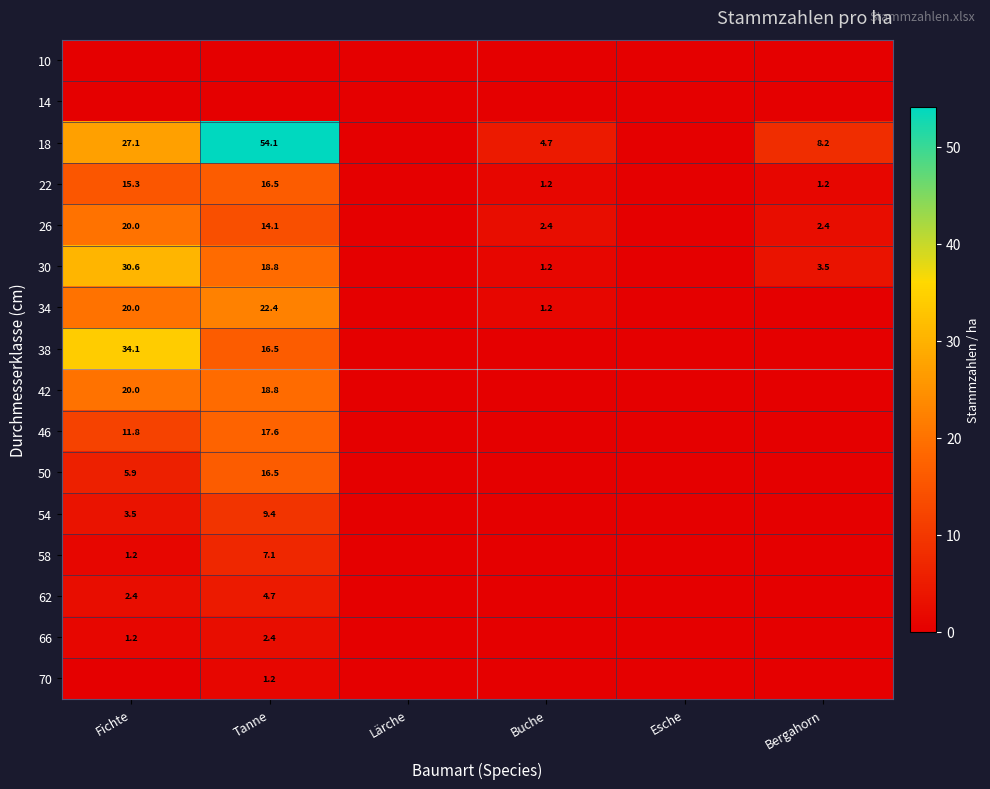

Is it true that 54 equals 2.6 at Tanne?

False